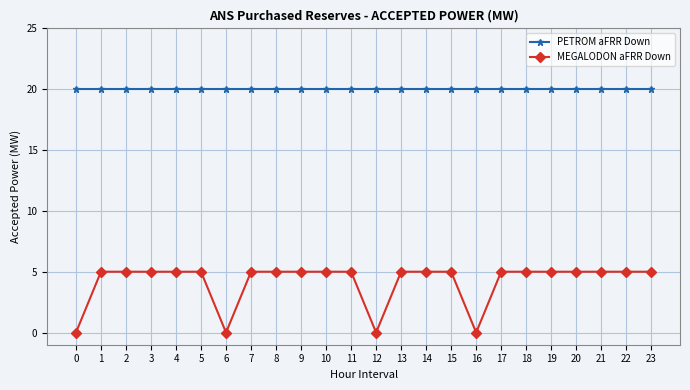

Reading left to right, what are all the values shown in this chart?

PETROM aFRR Down: 0=20	1=20	2=20	3=20	4=20	5=20	6=20	7=20	8=20	9=20	10=20	11=20	12=20	13=20	14=20	15=20	16=20	17=20	18=20	19=20	20=20	21=20	22=20	23=20
MEGALODON aFRR Down: 0=0	1=5	2=5	3=5	4=5	5=5	6=0	7=5	8=5	9=5	10=5	11=5	12=0	13=5	14=5	15=5	16=0	17=5	18=5	19=5	20=5	21=5	22=5	23=5